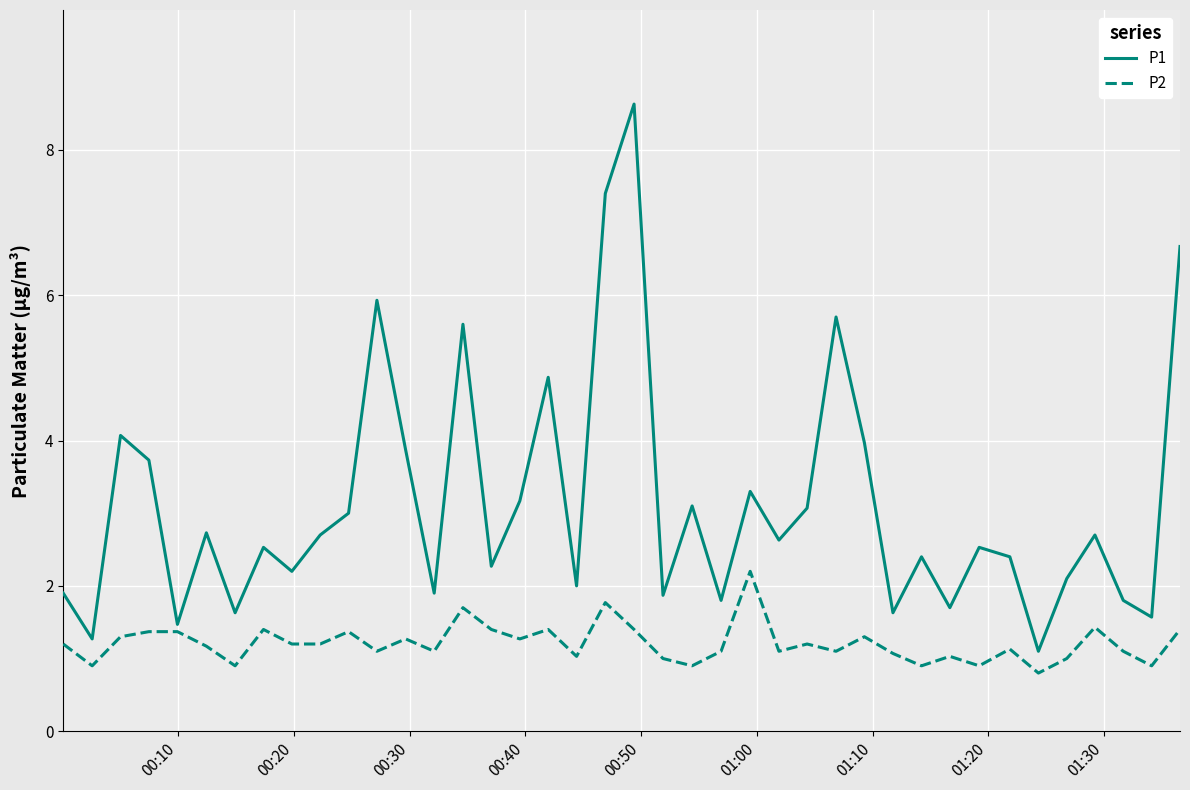

True or false: P2 and P1 cross at least once.

False